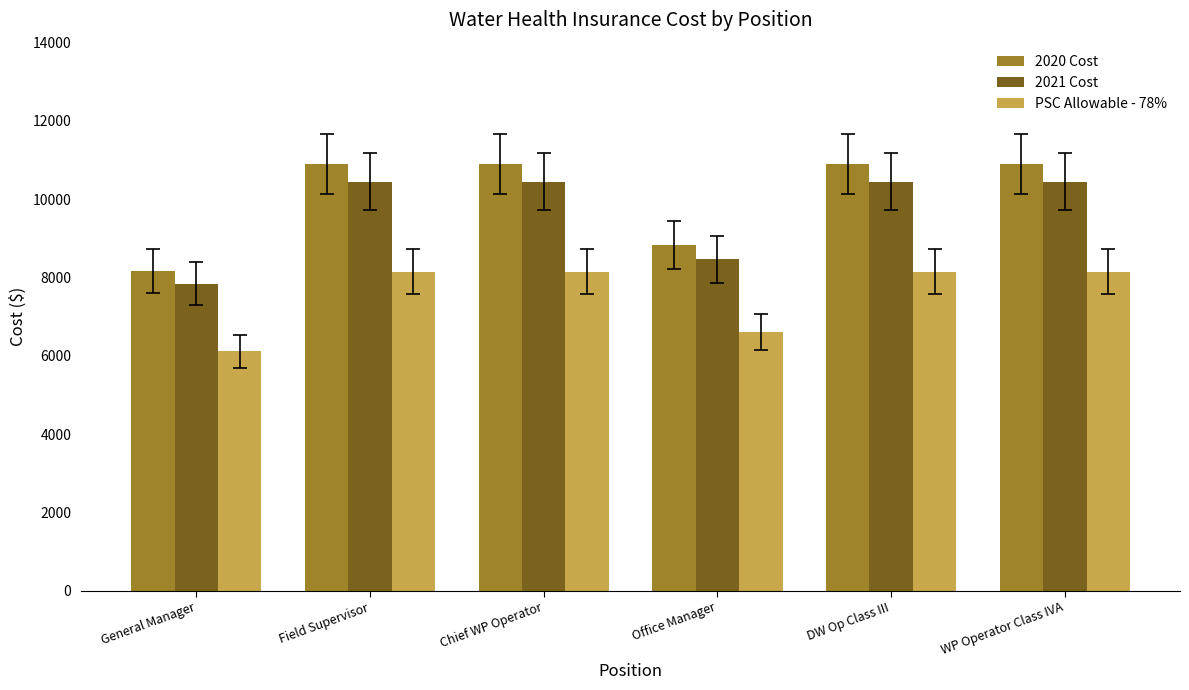

What is the difference between the highest and lowest values at DW Op Class III?

2741.5